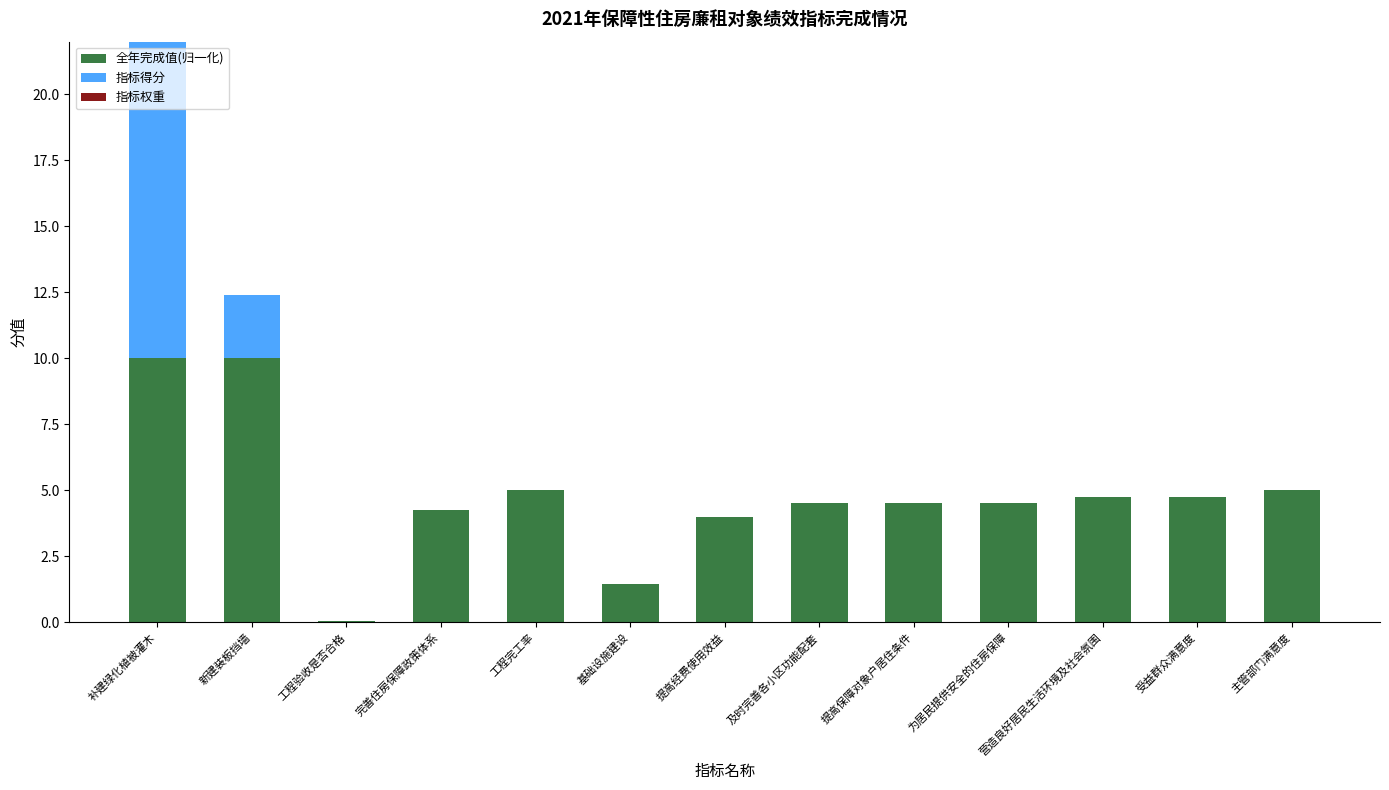

What is the total value across all series at 受益群众满意度?

4.8